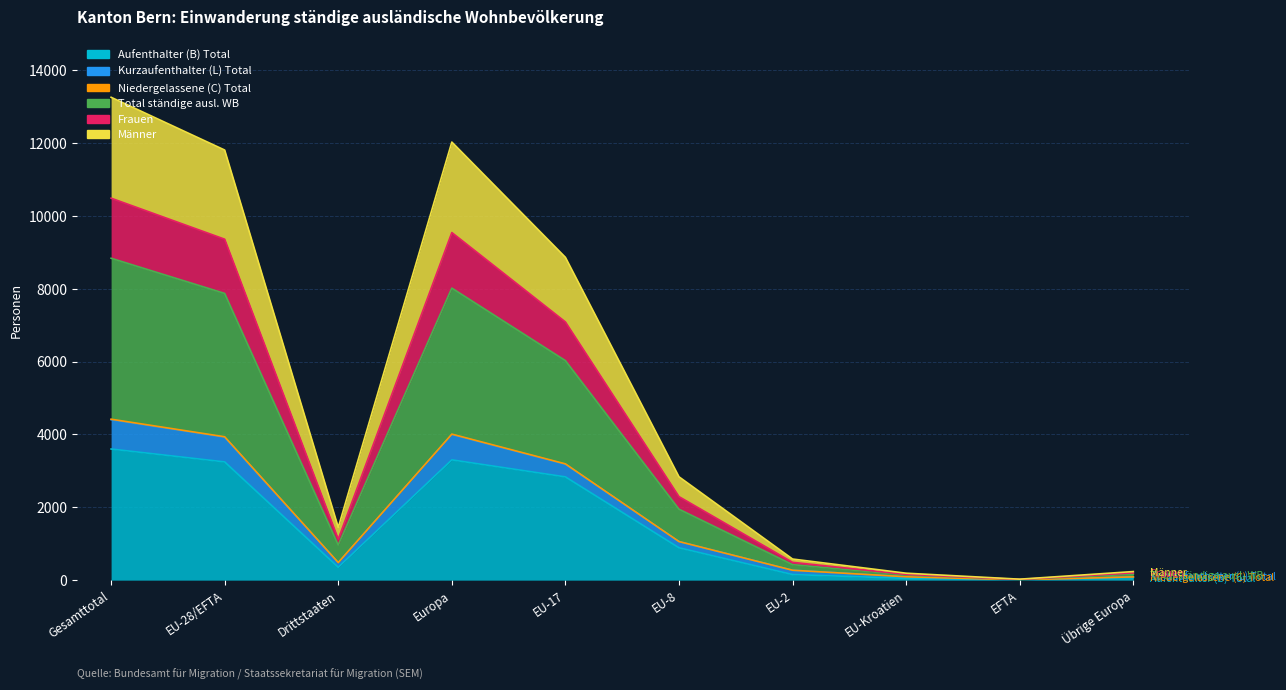

What is the difference between the highest and lowest values at EU-28/EFTA?

8564